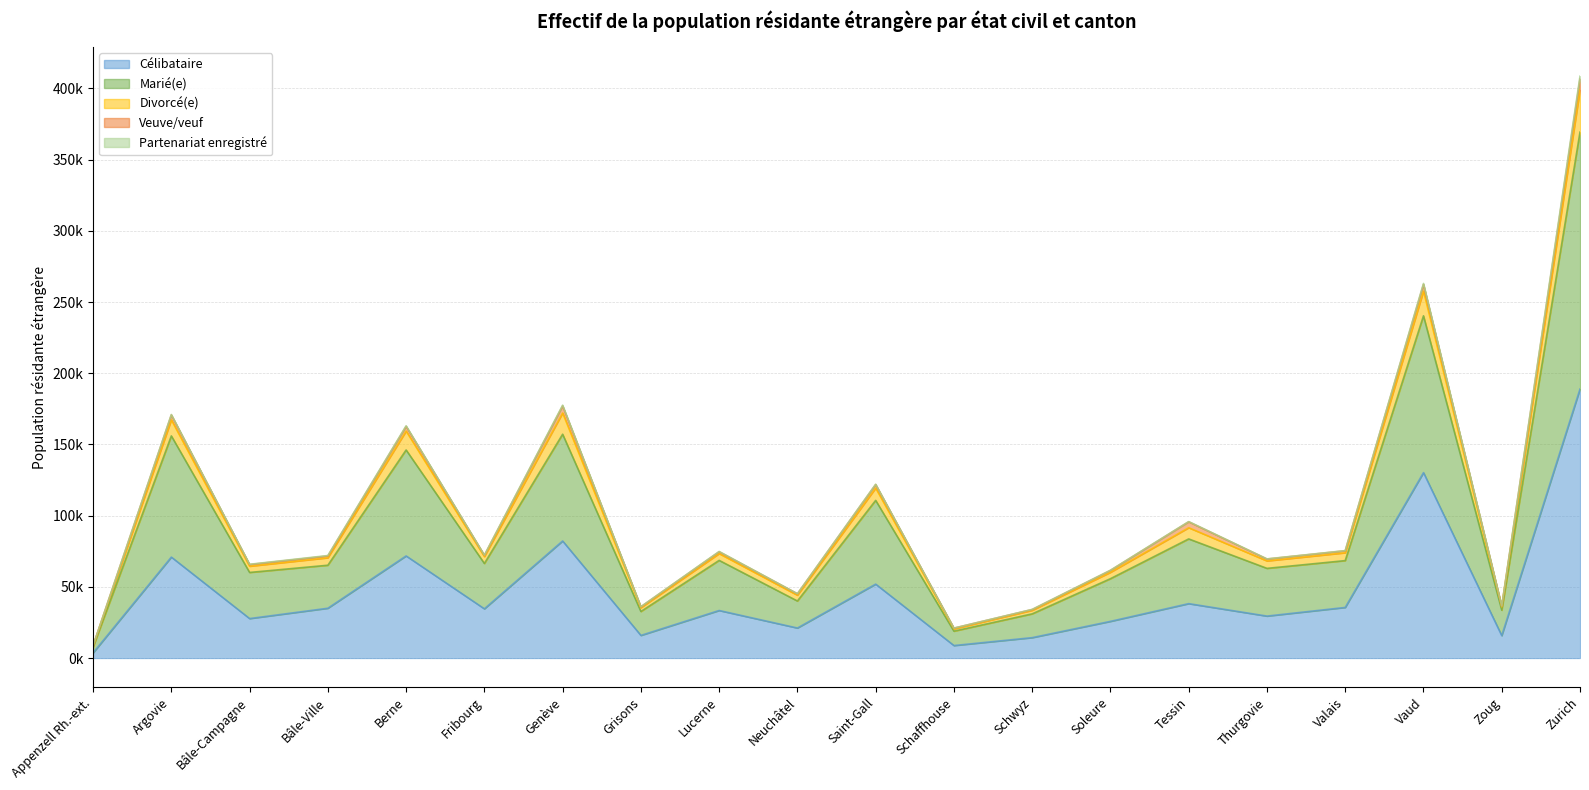

What is the label of the 7th point from the left?

Genève